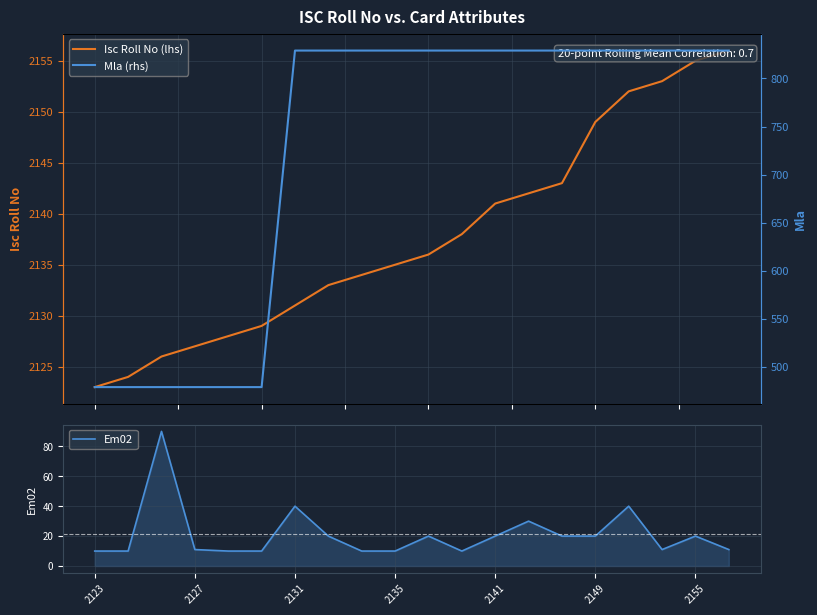

Read the Em02 value at 2123, to the nearest 5.

10